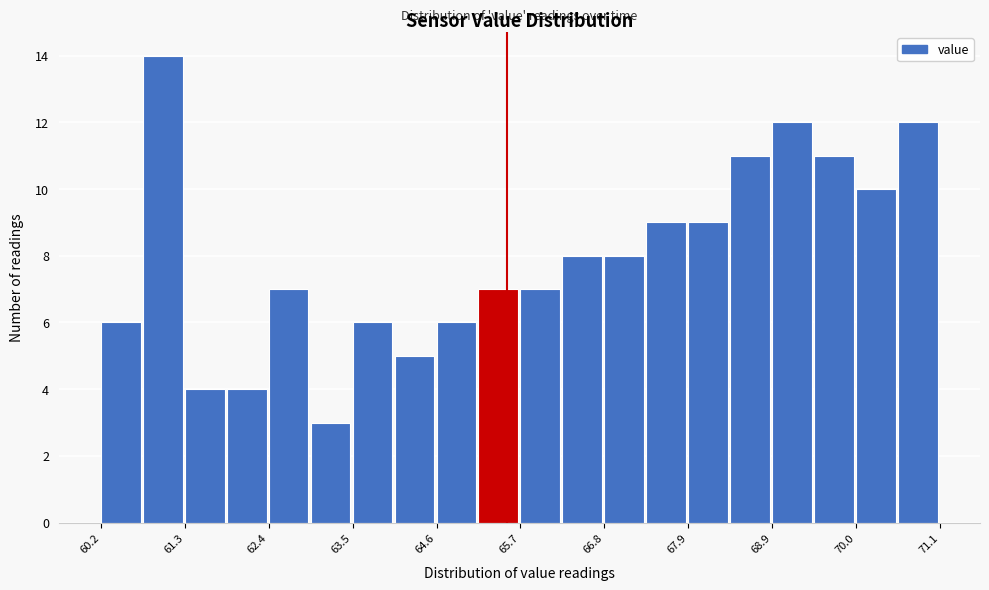

Read against the x-axis, roughly where is the centre of the tallest bar?

61.0